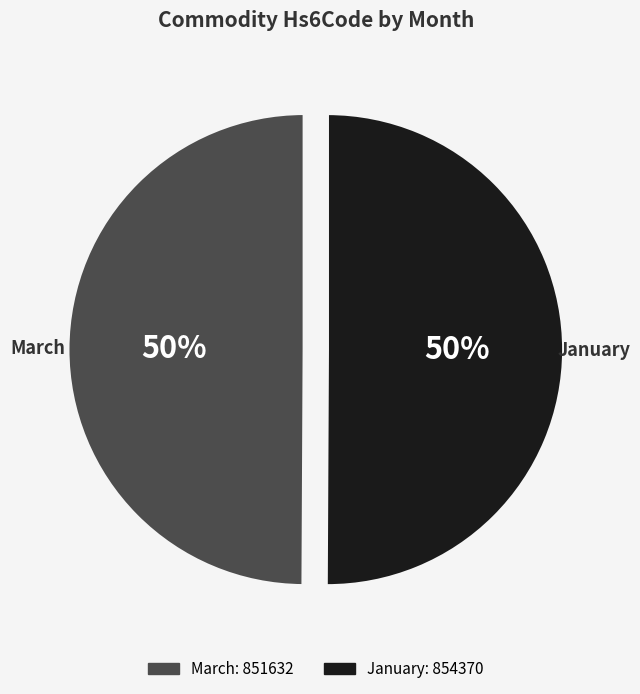

Is it true that March is 50% of the pie?

True